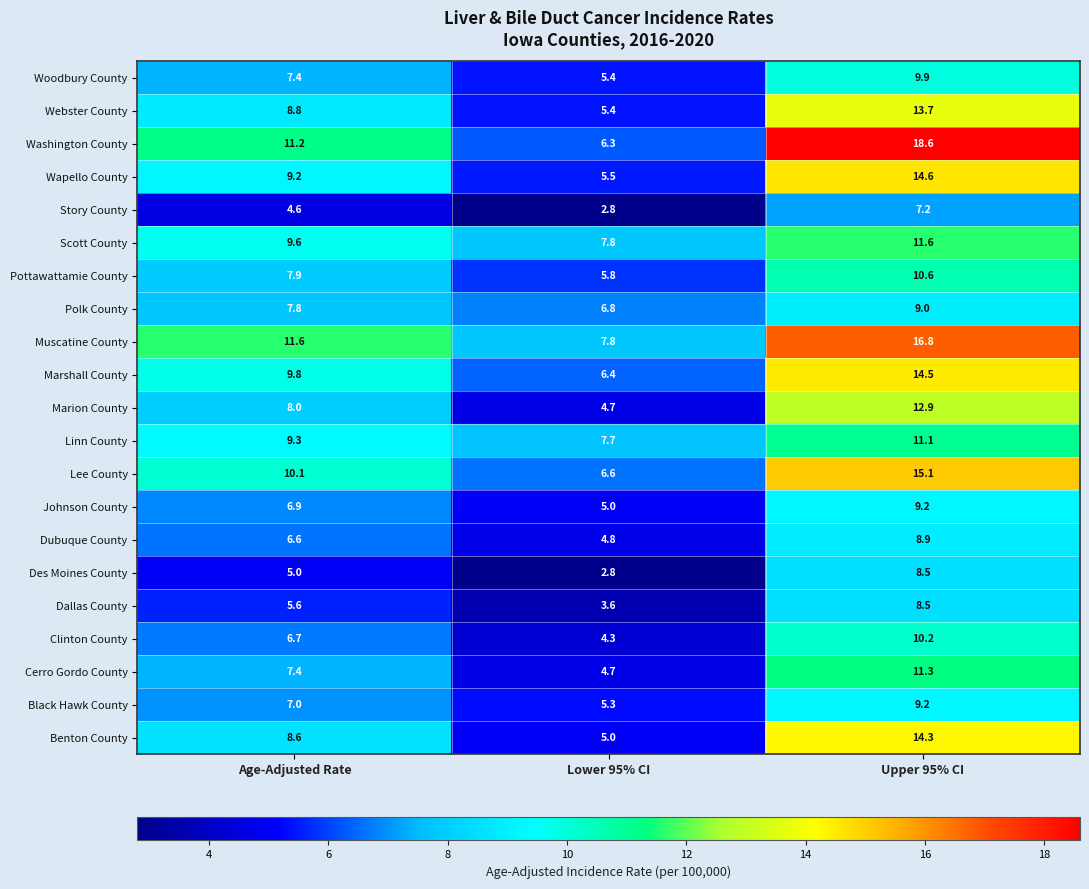

What is the difference between the second highest and minimum values in the Woodbury County series?

2.0